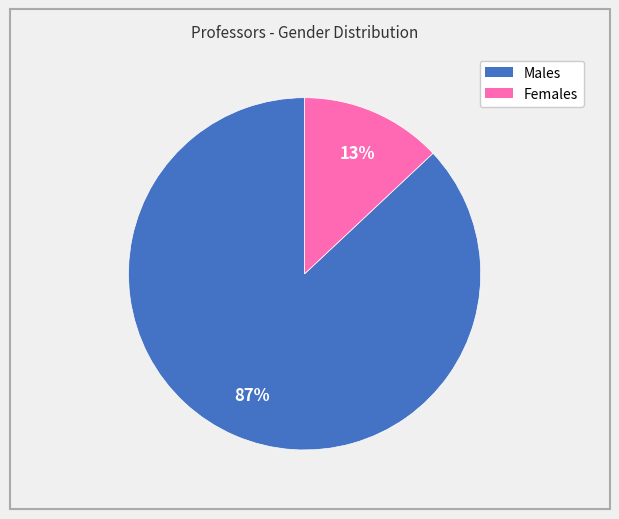

To the nearest percent, what is the average slice percentage?

50%